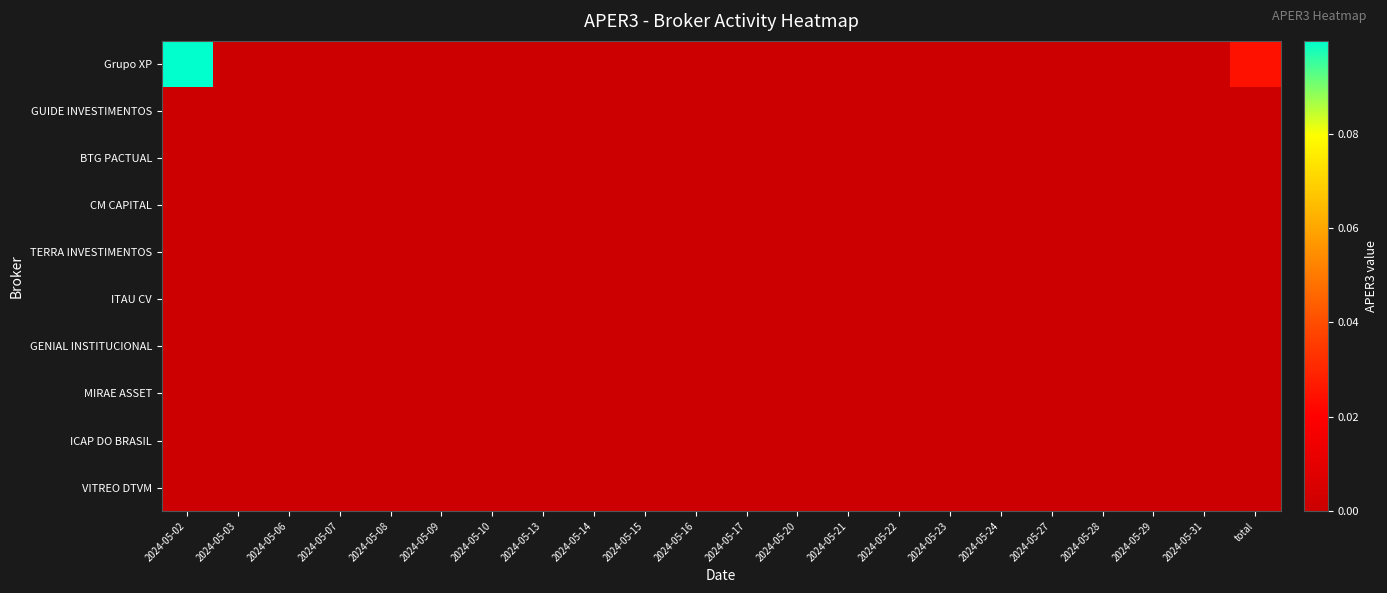

Reading left to right, list all the values displayed in this chart.

Grupo XP: 2024-05-02=0.1	2024-05-03=0.0	2024-05-06=0.0	2024-05-07=0.0	2024-05-08=0.0	2024-05-09=0.0	2024-05-10=0.0	2024-05-13=0.0	2024-05-14=0.0	2024-05-15=0.0	2024-05-16=0.0	2024-05-17=0.0	2024-05-20=0.0	2024-05-21=0.0	2024-05-22=0.0	2024-05-23=0.0	2024-05-24=0.0	2024-05-27=0.0	2024-05-28=0.0	2024-05-29=0.0	2024-05-31=0.0	total=0.0
GUIDE INVESTIMENTOS: 2024-05-02=0.0	2024-05-03=0.0	2024-05-06=0.0	2024-05-07=0.0	2024-05-08=0.0	2024-05-09=0.0	2024-05-10=0.0	2024-05-13=0.0	2024-05-14=0.0	2024-05-15=0.0	2024-05-16=0.0	2024-05-17=0.0	2024-05-20=0.0	2024-05-21=0.0	2024-05-22=0.0	2024-05-23=0.0	2024-05-24=0.0	2024-05-27=0.0	2024-05-28=0.0	2024-05-29=0.0	2024-05-31=0.0	total=0.0
BTG PACTUAL: 2024-05-02=0.0	2024-05-03=0.0	2024-05-06=0.0	2024-05-07=0.0	2024-05-08=0.0	2024-05-09=0.0	2024-05-10=0.0	2024-05-13=0.0	2024-05-14=0.0	2024-05-15=0.0	2024-05-16=0.0	2024-05-17=0.0	2024-05-20=0.0	2024-05-21=0.0	2024-05-22=0.0	2024-05-23=0.0	2024-05-24=0.0	2024-05-27=0.0	2024-05-28=0.0	2024-05-29=0.0	2024-05-31=0.0	total=0.0
CM CAPITAL: 2024-05-02=0.0	2024-05-03=0.0	2024-05-06=0.0	2024-05-07=0.0	2024-05-08=0.0	2024-05-09=0.0	2024-05-10=0.0	2024-05-13=0.0	2024-05-14=0.0	2024-05-15=0.0	2024-05-16=0.0	2024-05-17=0.0	2024-05-20=0.0	2024-05-21=0.0	2024-05-22=0.0	2024-05-23=0.0	2024-05-24=0.0	2024-05-27=0.0	2024-05-28=0.0	2024-05-29=0.0	2024-05-31=0.0	total=0.0
TERRA INVESTIMENTOS: 2024-05-02=0.0	2024-05-03=0.0	2024-05-06=0.0	2024-05-07=0.0	2024-05-08=0.0	2024-05-09=0.0	2024-05-10=0.0	2024-05-13=0.0	2024-05-14=0.0	2024-05-15=0.0	2024-05-16=0.0	2024-05-17=0.0	2024-05-20=0.0	2024-05-21=0.0	2024-05-22=0.0	2024-05-23=0.0	2024-05-24=0.0	2024-05-27=0.0	2024-05-28=0.0	2024-05-29=0.0	2024-05-31=0.0	total=0.0
ITAU CV: 2024-05-02=0.0	2024-05-03=0.0	2024-05-06=0.0	2024-05-07=0.0	2024-05-08=0.0	2024-05-09=0.0	2024-05-10=0.0	2024-05-13=0.0	2024-05-14=0.0	2024-05-15=0.0	2024-05-16=0.0	2024-05-17=0.0	2024-05-20=0.0	2024-05-21=0.0	2024-05-22=0.0	2024-05-23=0.0	2024-05-24=0.0	2024-05-27=0.0	2024-05-28=0.0	2024-05-29=0.0	2024-05-31=0.0	total=0.0
GENIAL INSTITUCIONAL: 2024-05-02=0.0	2024-05-03=0.0	2024-05-06=0.0	2024-05-07=0.0	2024-05-08=0.0	2024-05-09=0.0	2024-05-10=0.0	2024-05-13=0.0	2024-05-14=0.0	2024-05-15=0.0	2024-05-16=0.0	2024-05-17=0.0	2024-05-20=0.0	2024-05-21=0.0	2024-05-22=0.0	2024-05-23=0.0	2024-05-24=0.0	2024-05-27=0.0	2024-05-28=0.0	2024-05-29=0.0	2024-05-31=0.0	total=0.0
MIRAE ASSET: 2024-05-02=0.0	2024-05-03=0.0	2024-05-06=0.0	2024-05-07=0.0	2024-05-08=0.0	2024-05-09=0.0	2024-05-10=0.0	2024-05-13=0.0	2024-05-14=0.0	2024-05-15=0.0	2024-05-16=0.0	2024-05-17=0.0	2024-05-20=0.0	2024-05-21=0.0	2024-05-22=0.0	2024-05-23=0.0	2024-05-24=0.0	2024-05-27=0.0	2024-05-28=0.0	2024-05-29=0.0	2024-05-31=0.0	total=0.0
ICAP DO BRASIL: 2024-05-02=0.0	2024-05-03=0.0	2024-05-06=0.0	2024-05-07=0.0	2024-05-08=0.0	2024-05-09=0.0	2024-05-10=0.0	2024-05-13=0.0	2024-05-14=0.0	2024-05-15=0.0	2024-05-16=0.0	2024-05-17=0.0	2024-05-20=0.0	2024-05-21=0.0	2024-05-22=0.0	2024-05-23=0.0	2024-05-24=0.0	2024-05-27=0.0	2024-05-28=0.0	2024-05-29=0.0	2024-05-31=0.0	total=0.0
VITREO DTVM: 2024-05-02=0.0	2024-05-03=0.0	2024-05-06=0.0	2024-05-07=0.0	2024-05-08=0.0	2024-05-09=0.0	2024-05-10=0.0	2024-05-13=0.0	2024-05-14=0.0	2024-05-15=0.0	2024-05-16=0.0	2024-05-17=0.0	2024-05-20=0.0	2024-05-21=0.0	2024-05-22=0.0	2024-05-23=0.0	2024-05-24=0.0	2024-05-27=0.0	2024-05-28=0.0	2024-05-29=0.0	2024-05-31=0.0	total=0.0